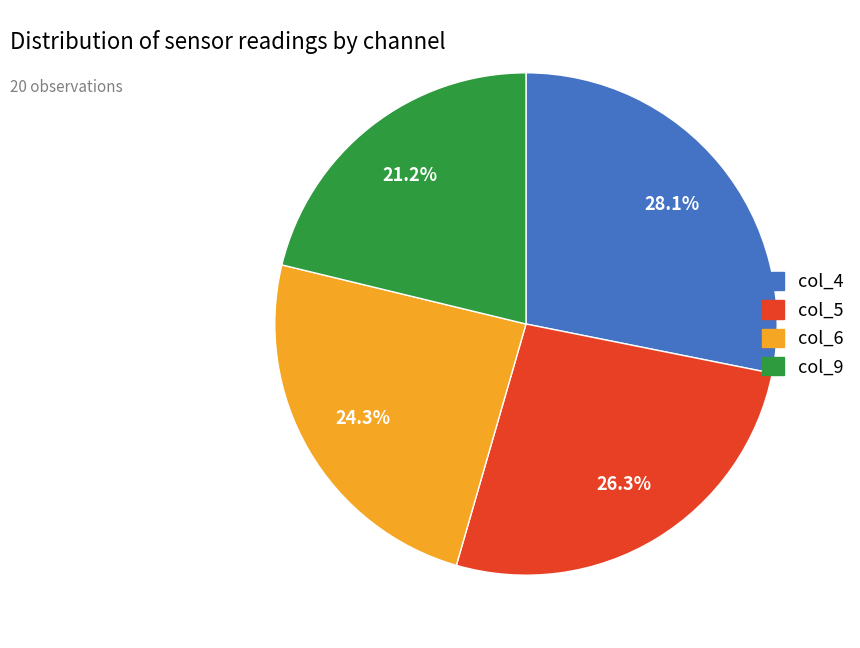

Does col_4 account for over 50% of the chart?

No